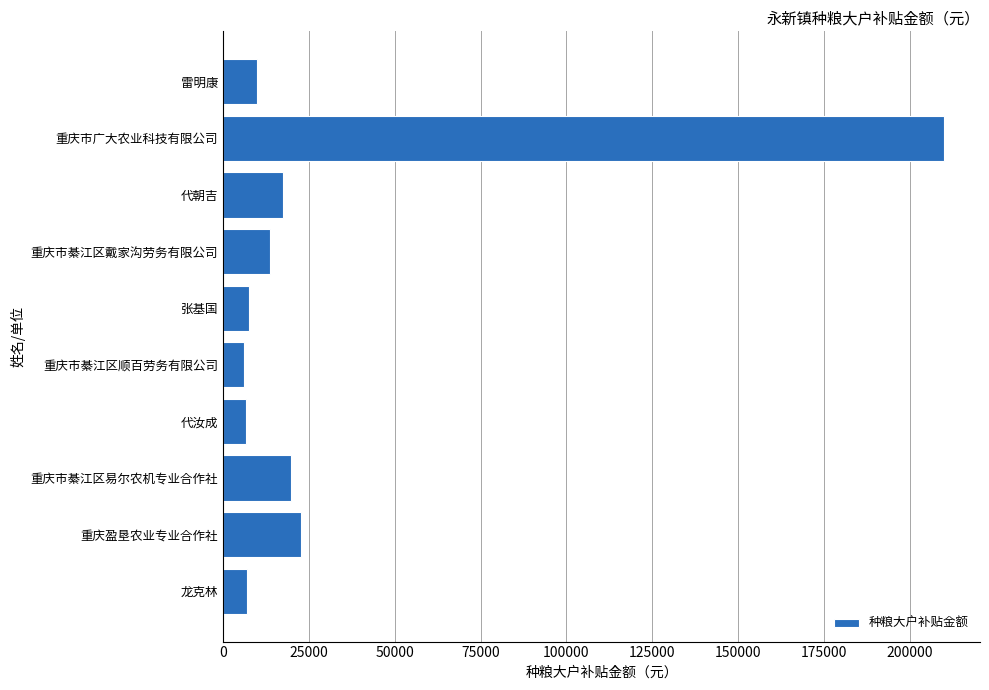

How many series are shown in this chart?

1